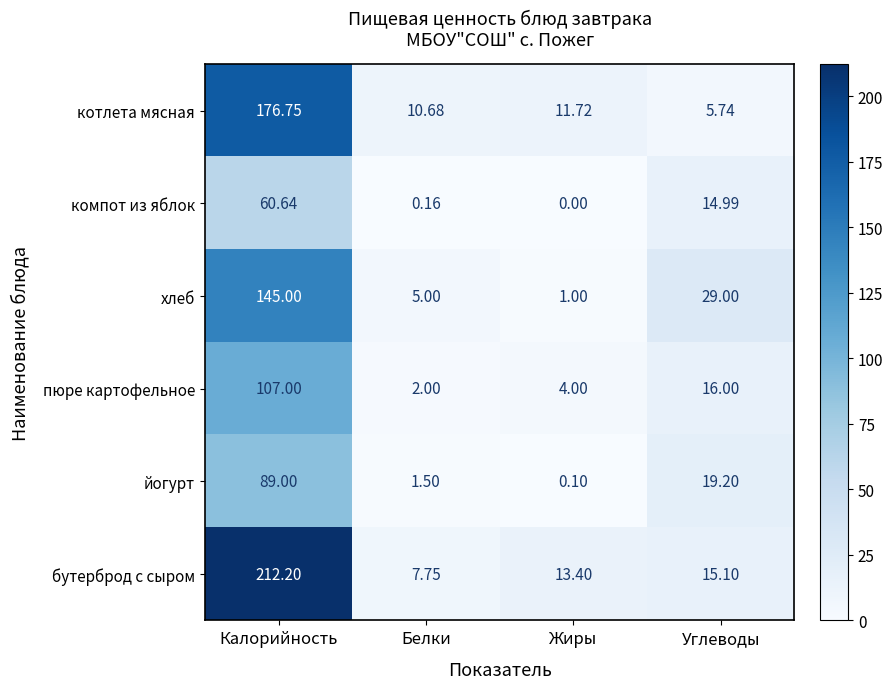

At which category does the chart reach its peak across all series?

Калорийность